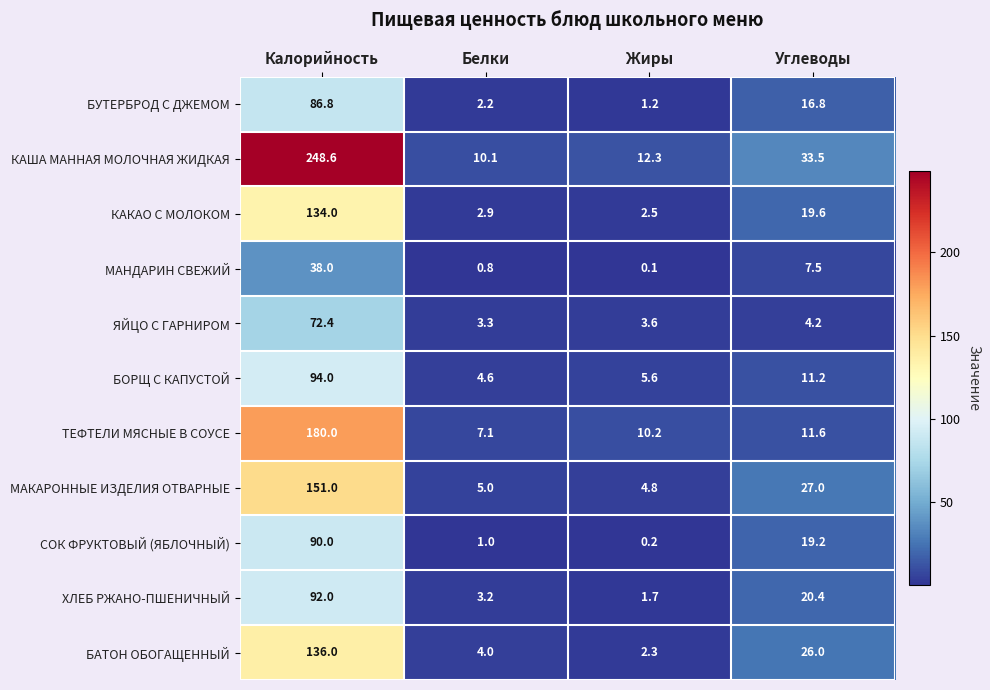

Where does the ХЛЕБ РЖАНО-ПШЕНИЧНЫЙ series first go above 20?

Калорийность